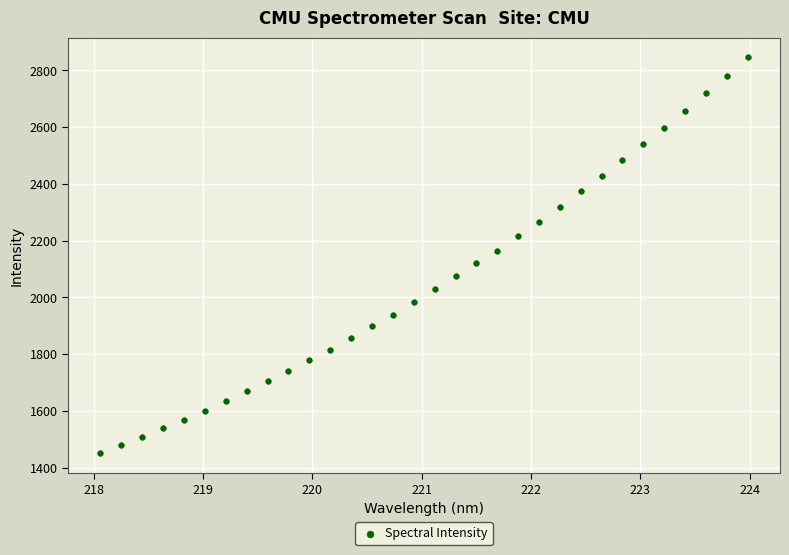

What is the range of Y values (max minus min)?

1394.4